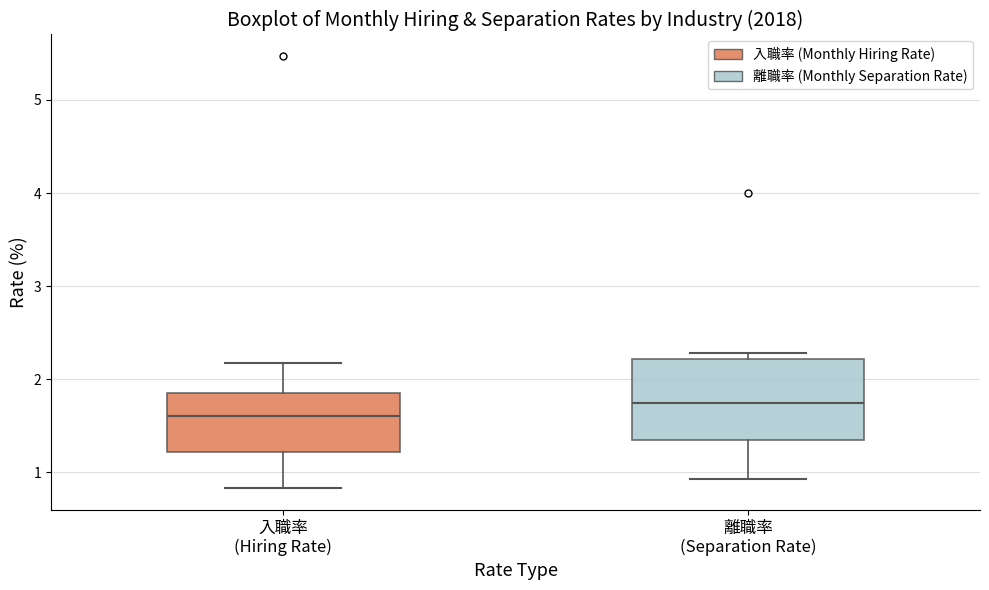

Reading left to right, read every box against the y-axis: the position of its median line, the range the box covers, and the ends of its whiskers. The values are not printed on the chart, so give them approximately, as read against the axis.

入職率 (Hiring Rate): median 1.6, box 1.2 to 1.9, whiskers 0.8 to 2.2
離職率 (Separation Rate): median 1.7, box 1.3 to 2.2, whiskers 0.9 to 2.3